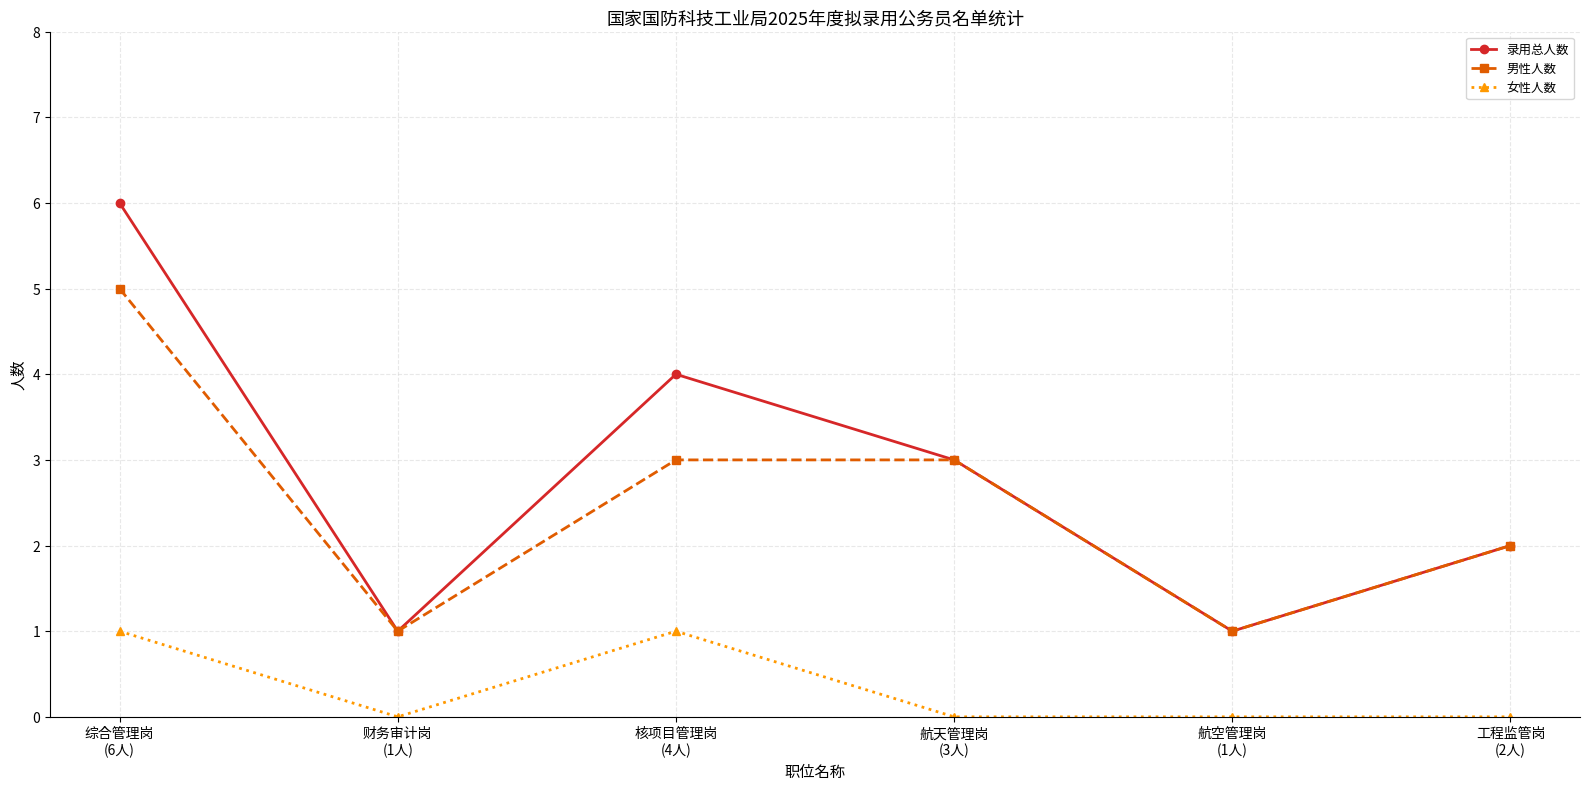

Reading right to left, list all the values displayed in this chart.

录用总人数: 2	1	3	4	1	6
男性人数: 2	1	3	3	1	5
女性人数: 0	0	0	1	0	1